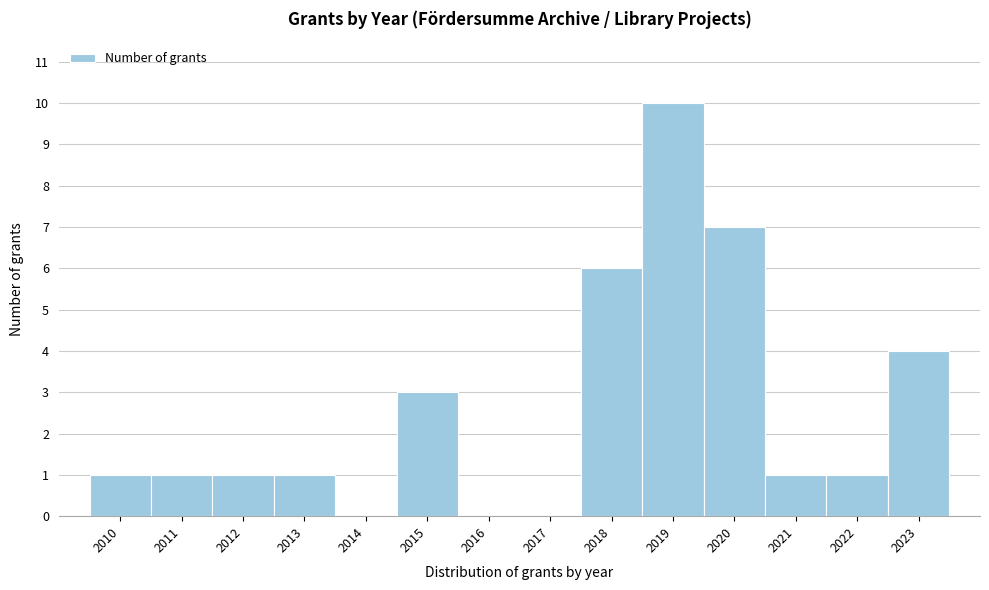

Reading left to right, extract all data points from this chart.

2010=1	2011=1	2012=1	2013=1	2014=0	2015=3	2016=0	2017=0	2018=6	2019=10	2020=7	2021=1	2022=1	2023=4